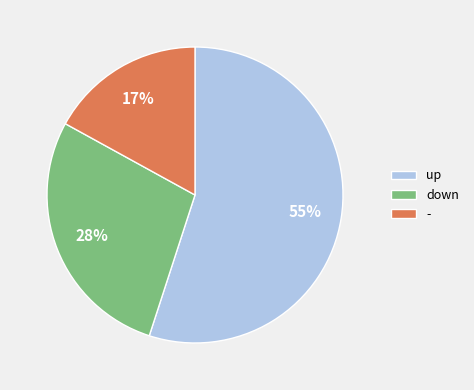

Between up and down, which is larger?

up